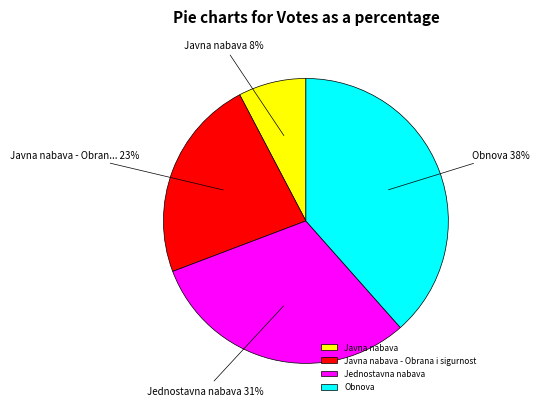

What percentage is the Obnova slice, to the nearest percent?

38%